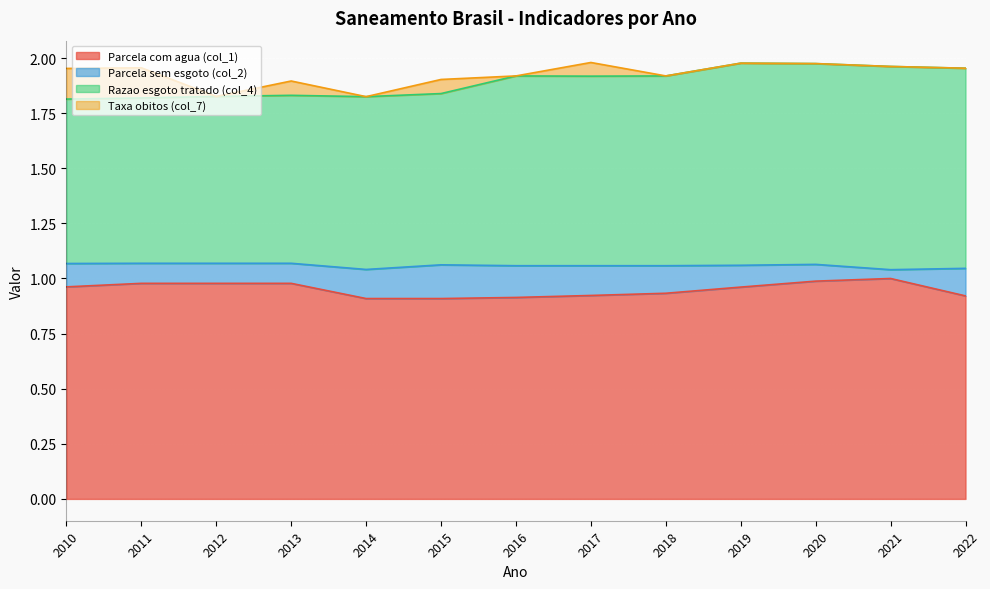

What is the value of the Razao esgoto tratado (col_4) point at the 3rd from the left?

1.8